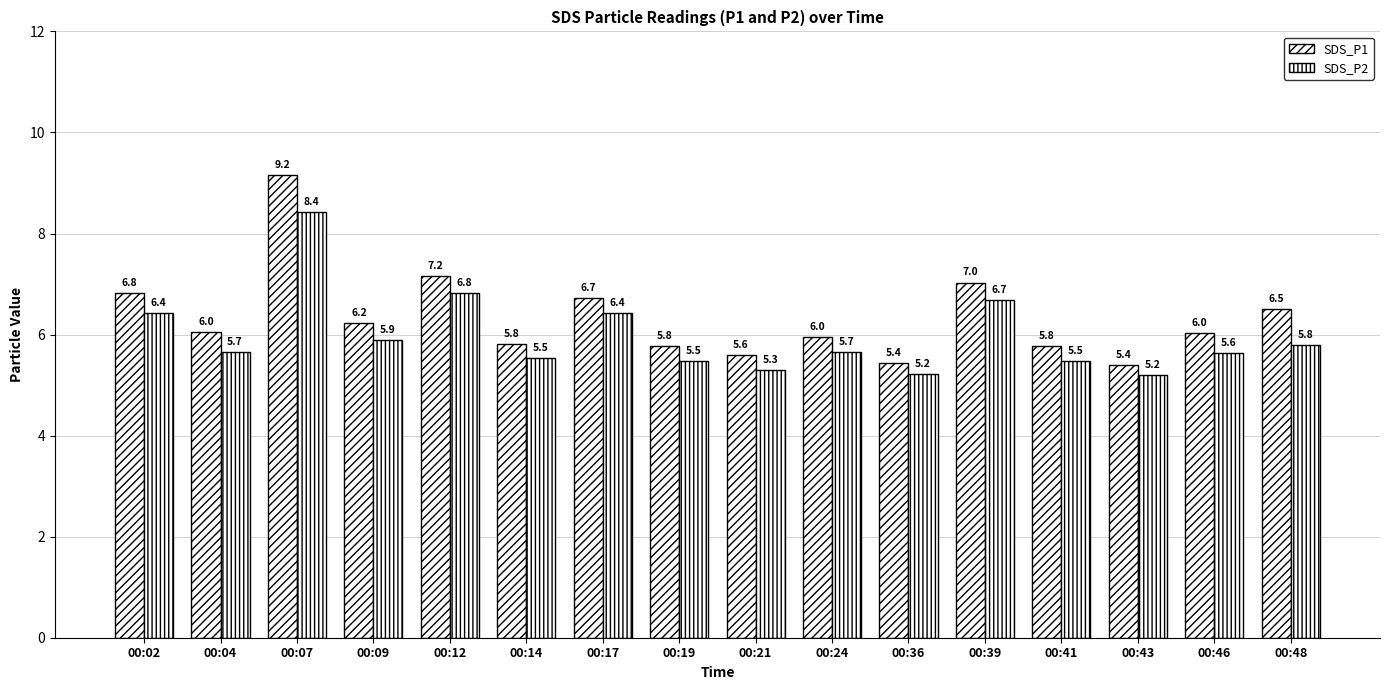

What is the smallest value displayed?

5.2